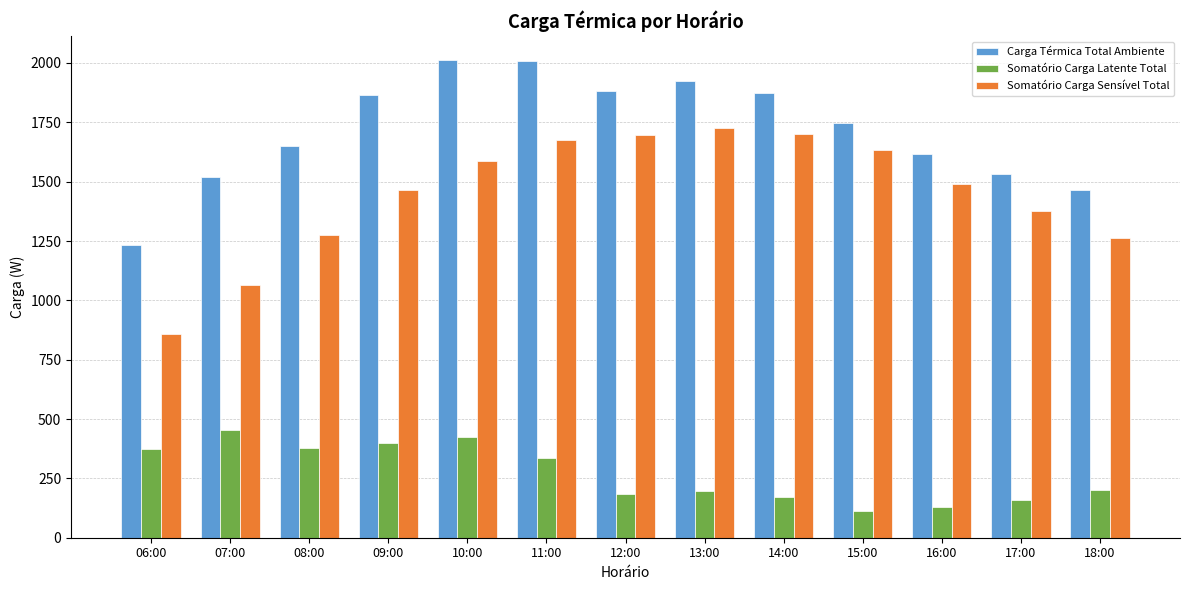

Does the chart contain any negative values?

No